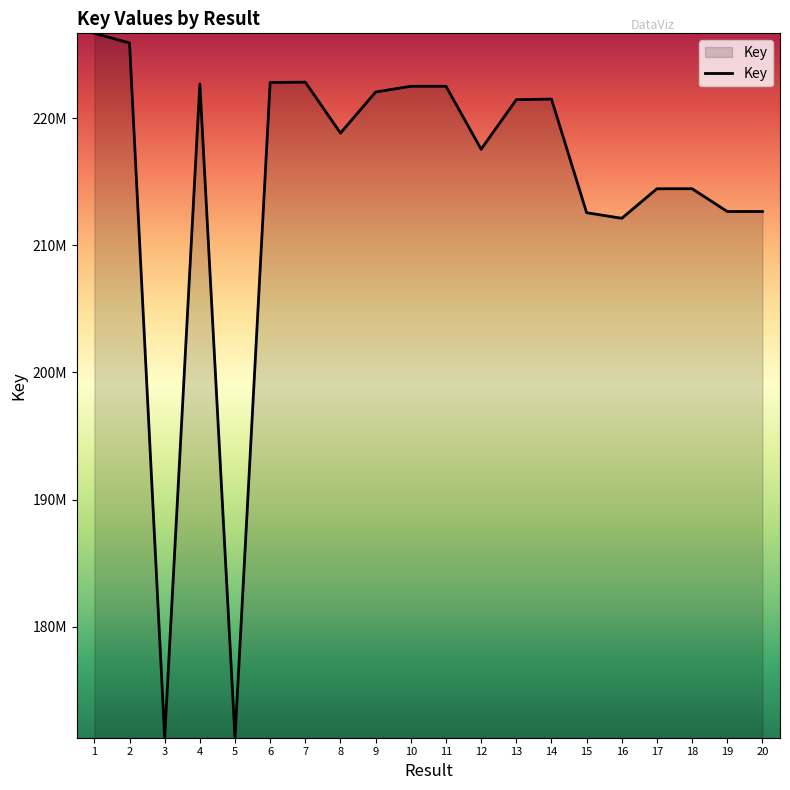

Does the chart have visible grid lines?

No